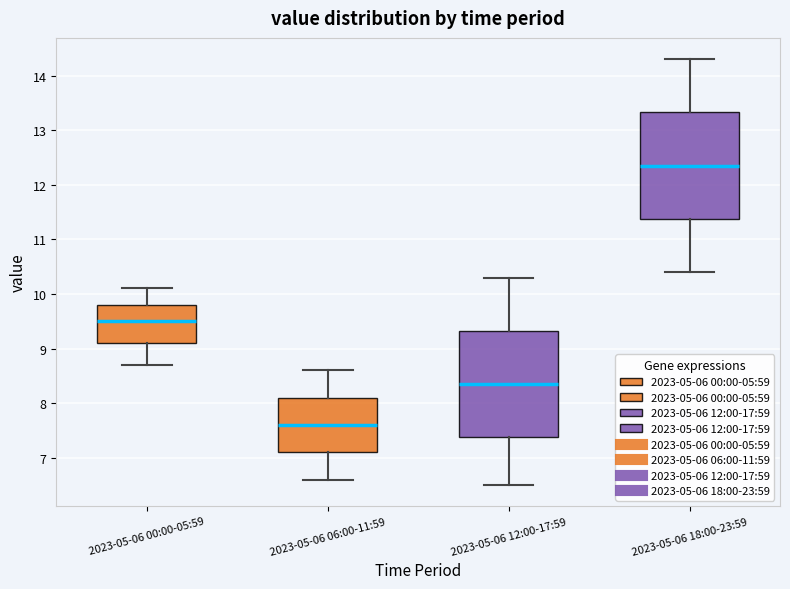

Where is the upper edge of the box for 2023-05-06 12:00-17:59 on the y-axis? The values are not printed on the chart, so give them approximately, as read against the axis.

9.3